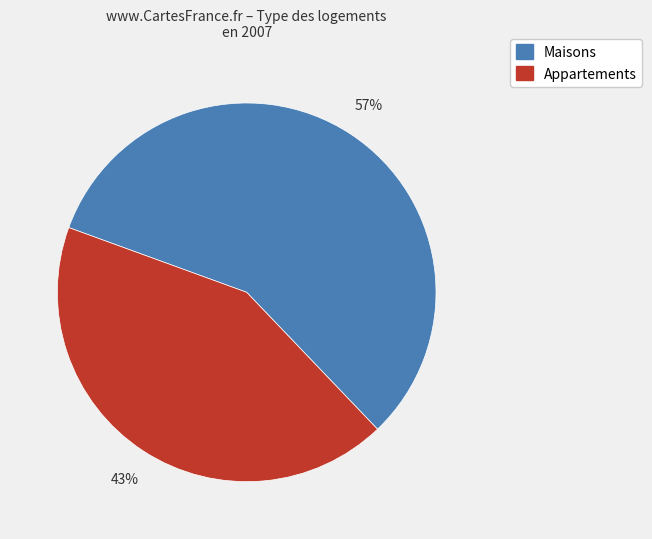

Is there a majority slice in this chart?

Yes